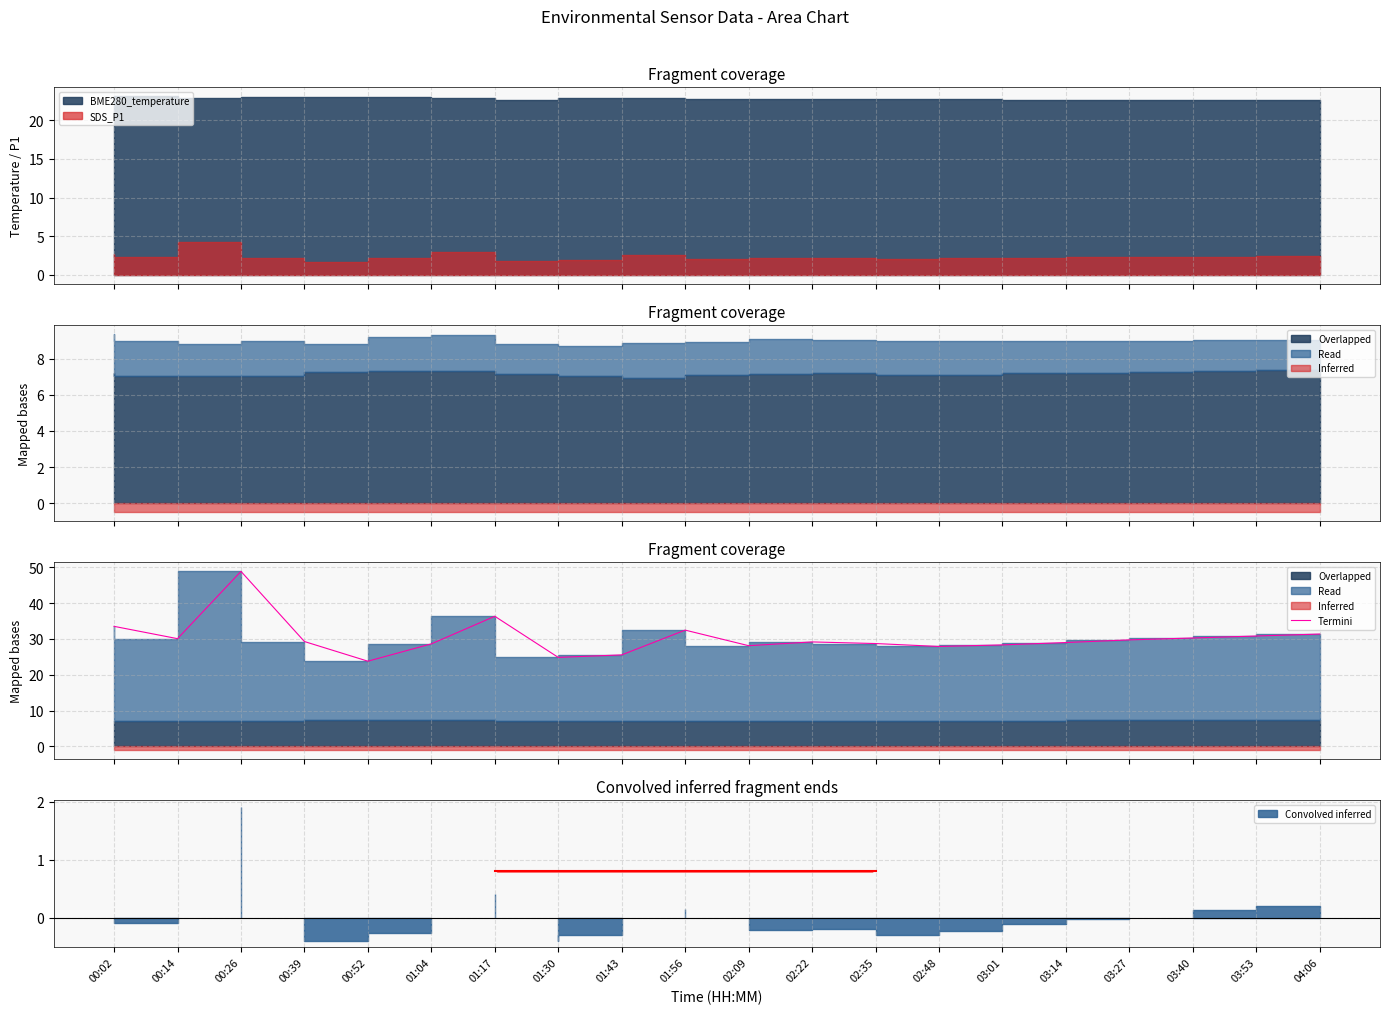

What is the change in value from 00:14 to 01:30?

-5.2